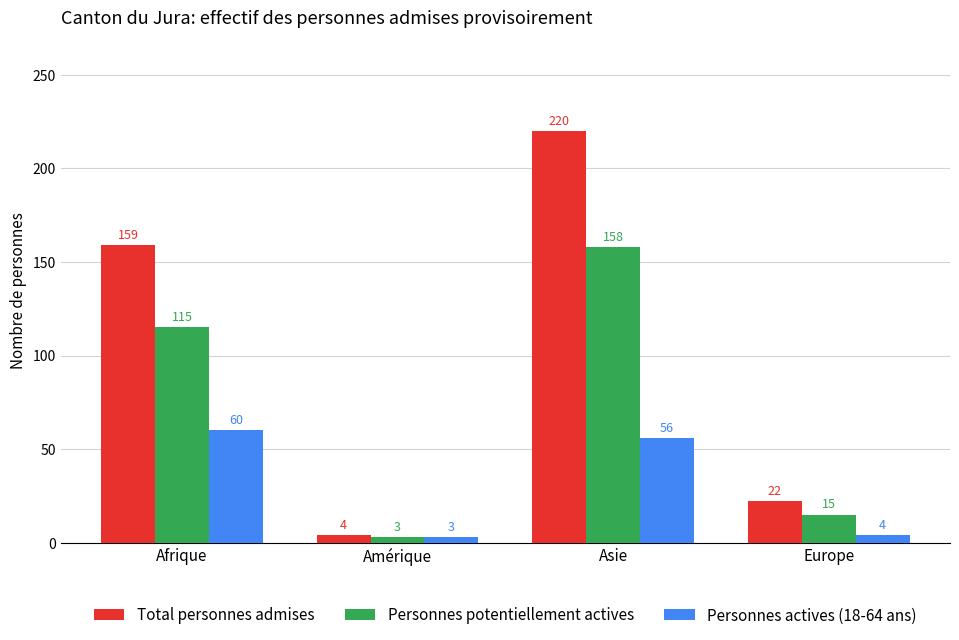

What is the sum of all Personnes actives (18-64 ans) values?

123